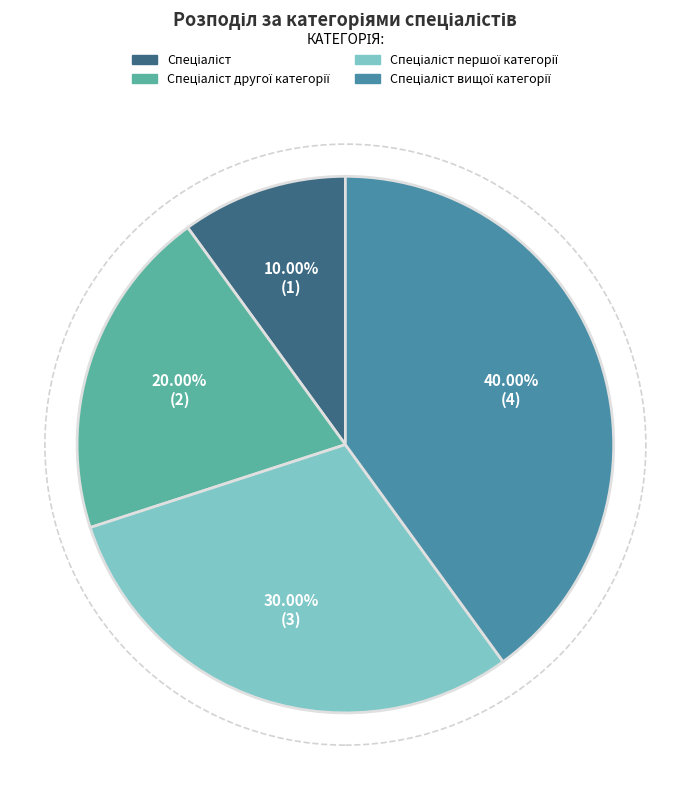

Is there any slice that represents more than half of the pie?

No